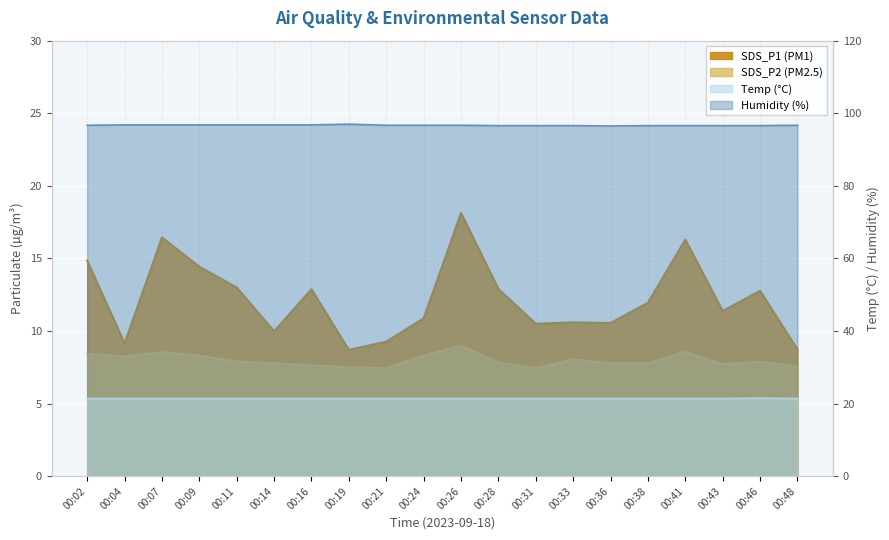

True or false: Temp and Humidity intersect in this chart.

False